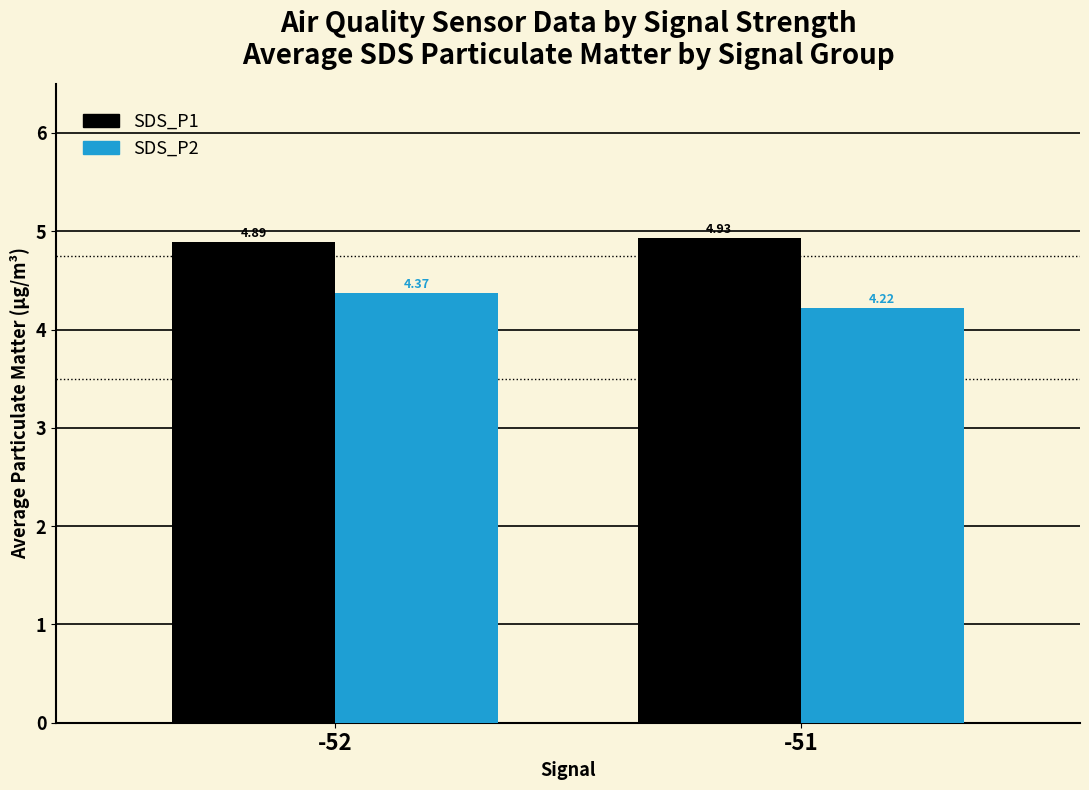

What value does the SDS_P2 series have at -51?

4.2